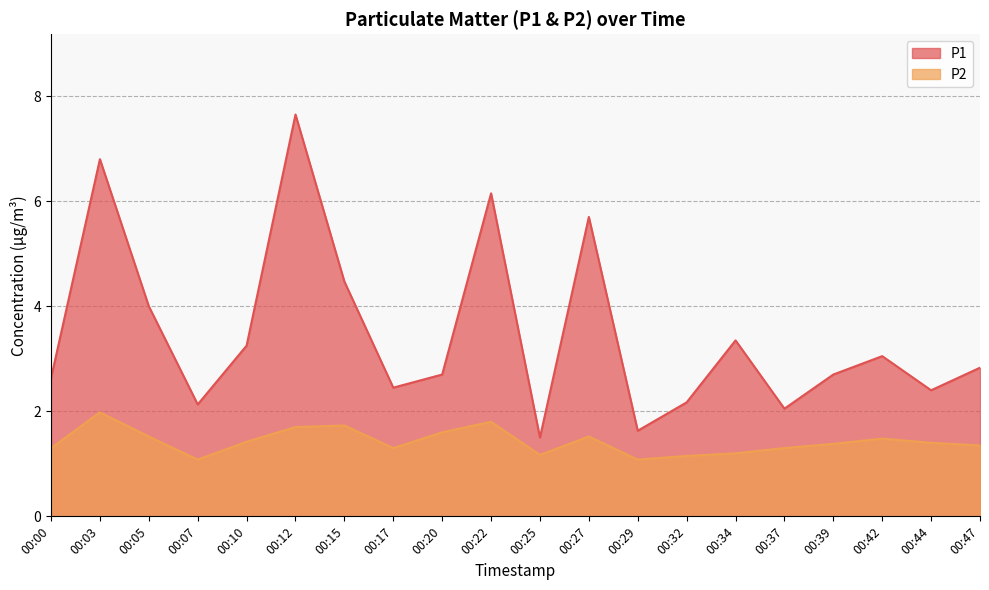

How many lines are shown in the chart?

2